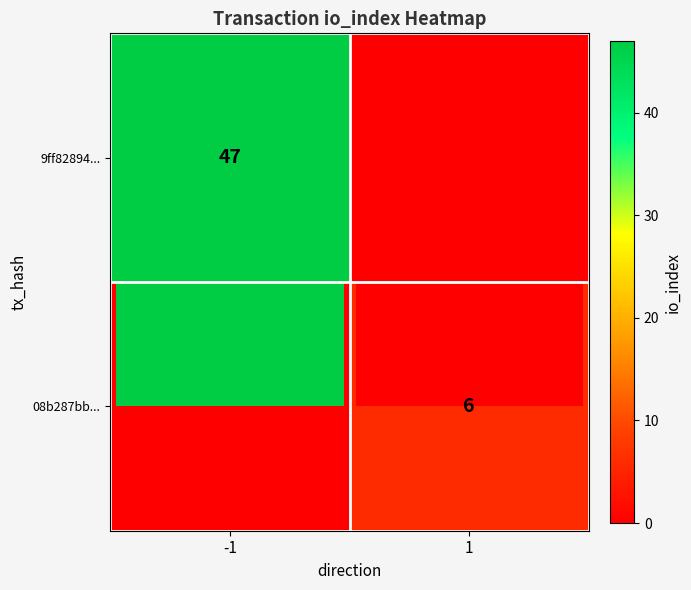

What is the difference between the maximum and minimum values in the 9ff82894... series?

47